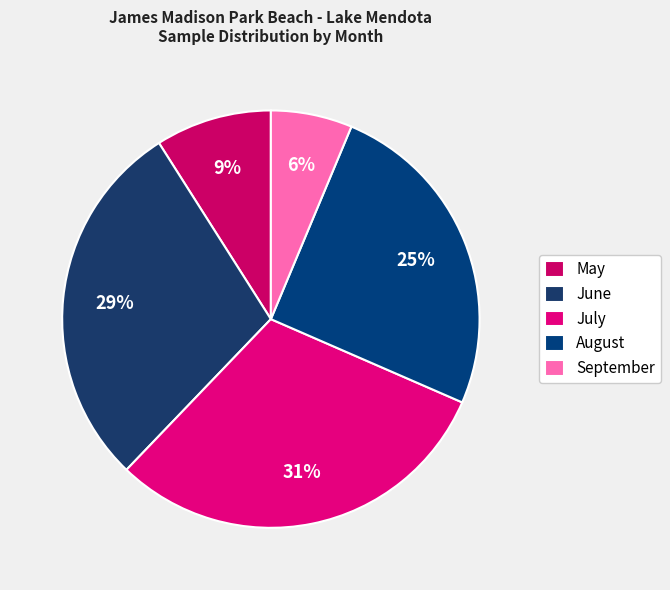

Rank the categories by value from lowest to highest.

September, May, August, June, July